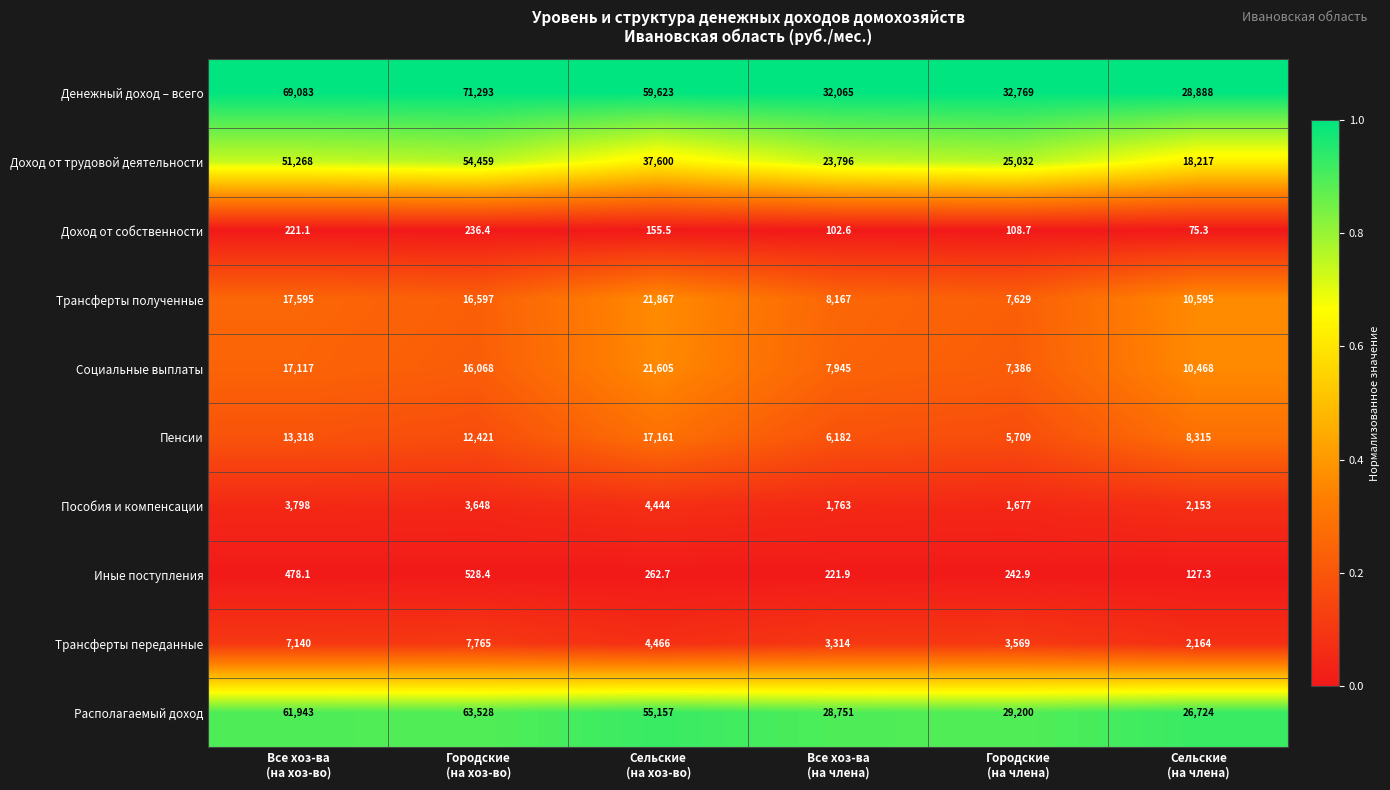

What is the lowest value of the Денежный доход – всего series?

28888.0